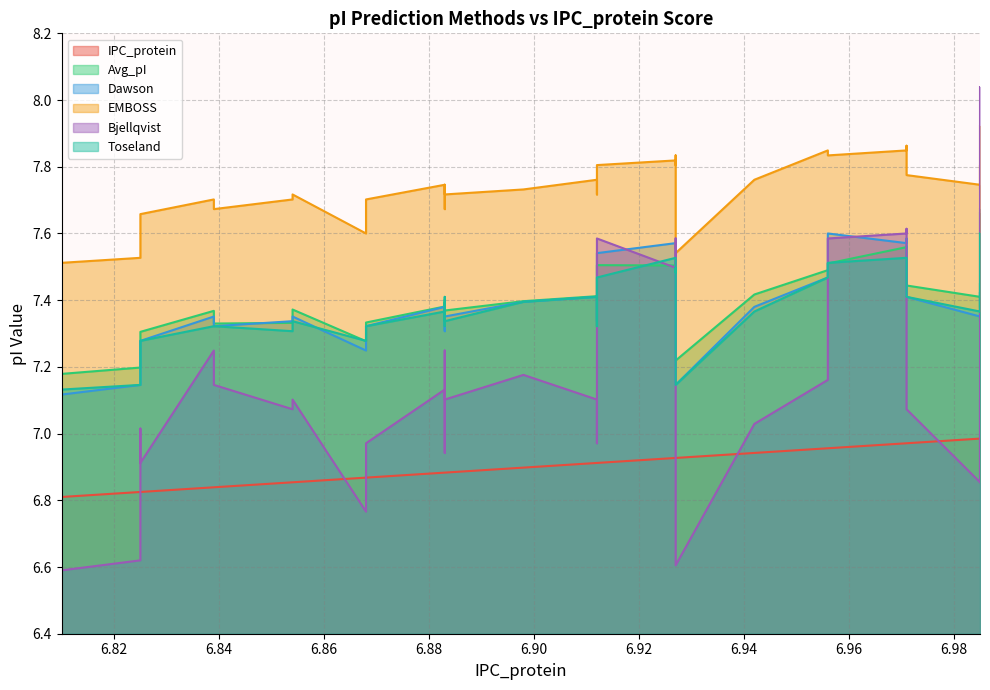

How many data points does each series have?

38